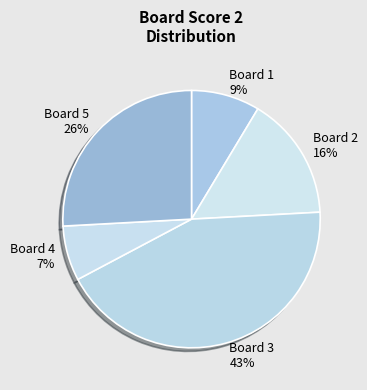

Is the sum of Board 2 and Board 5 greater than half?

No